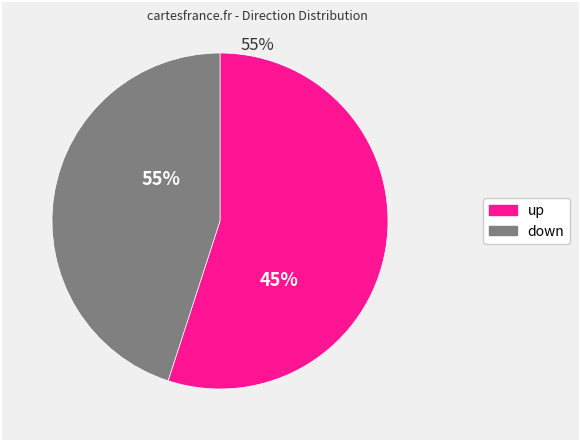

Is it true that up is 55% of the pie?

True